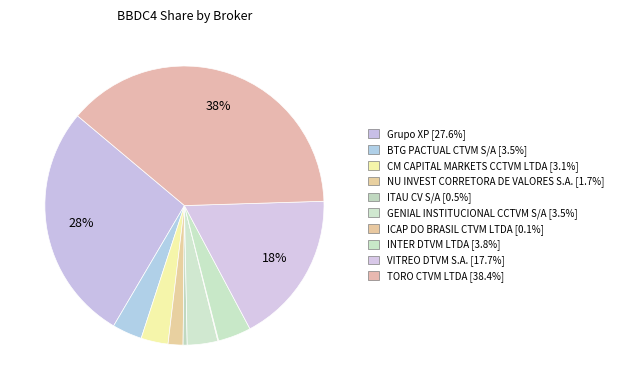

Does any single category account for the majority?

No